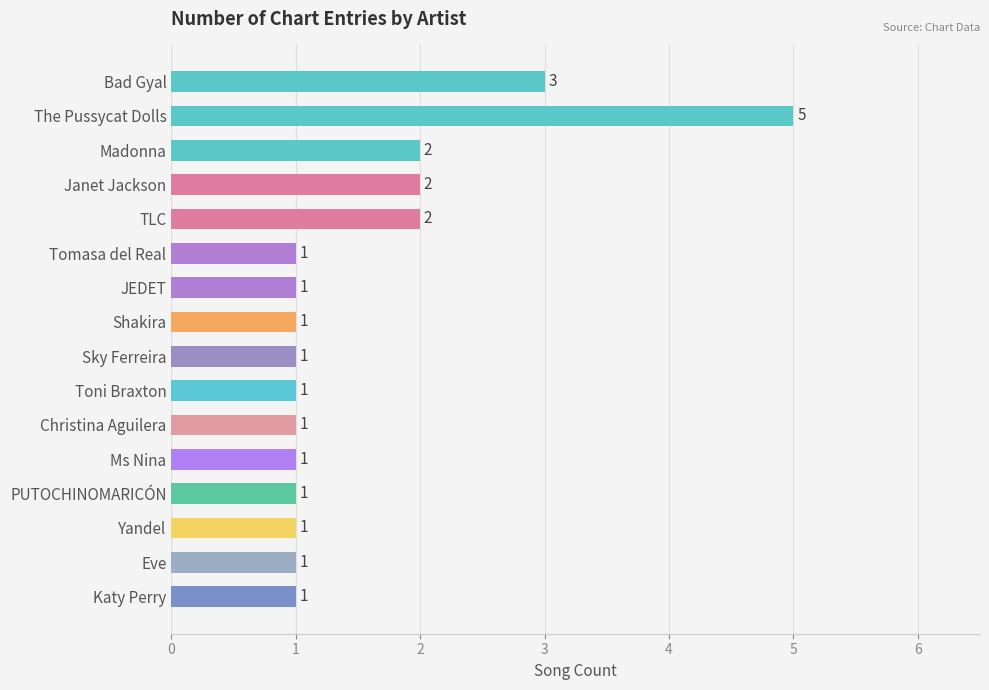

The chart shows a value of 5 at Bad Gyal. True or false?

False